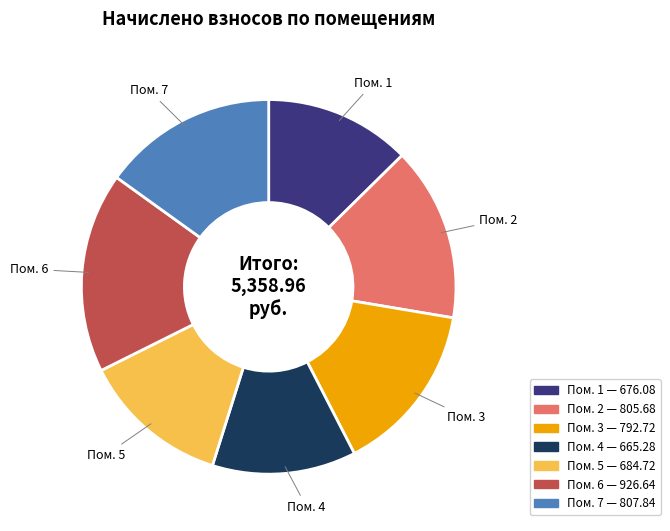

Is there any slice that represents more than half of the pie?

No